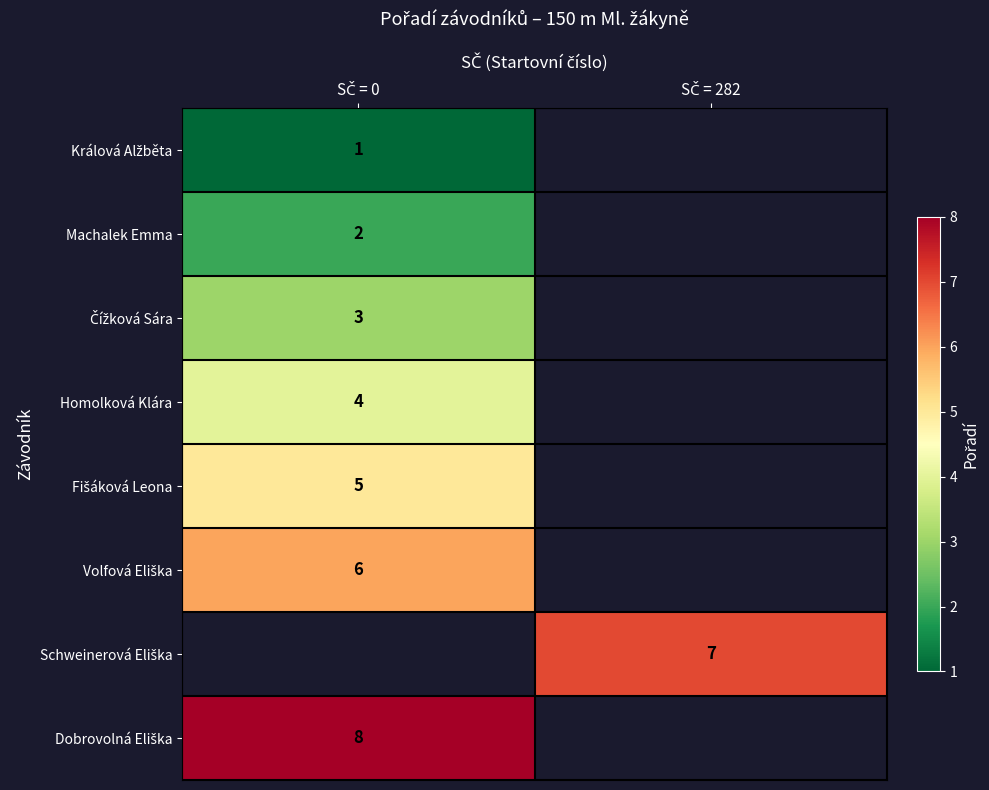

The Dobrovolná Eliška series shows 11.9 at SČ = 0. True or false?

False